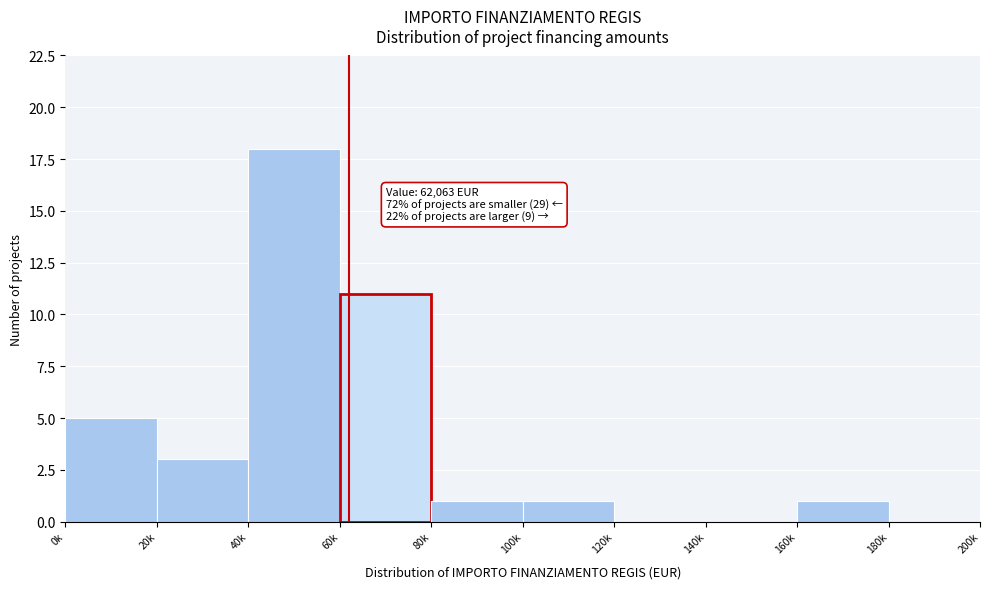

What is the greatest value displayed?

18